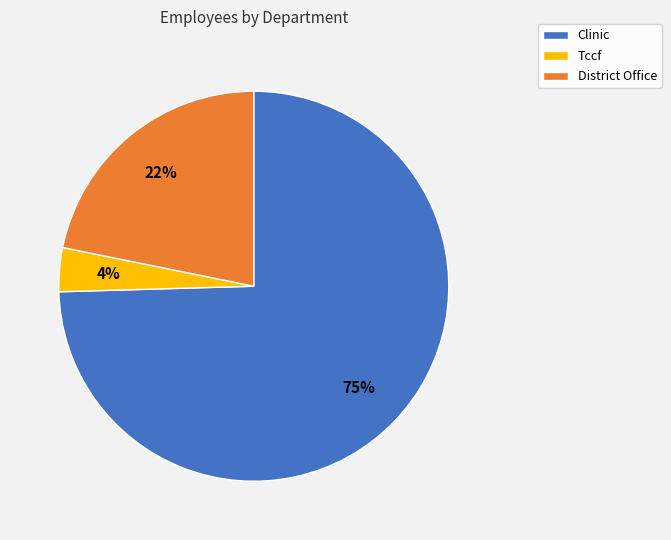

To the nearest percent, what is the average slice percentage?

33%